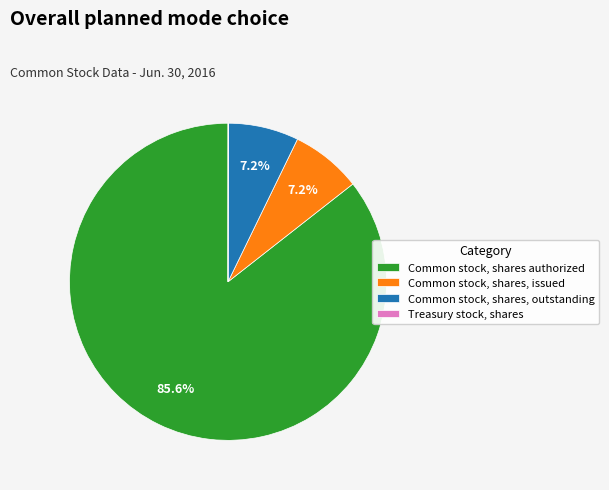

Is there any slice that represents more than half of the pie?

Yes